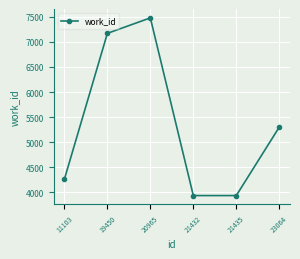

What is the difference between the values at 20965 and 11103?

3212